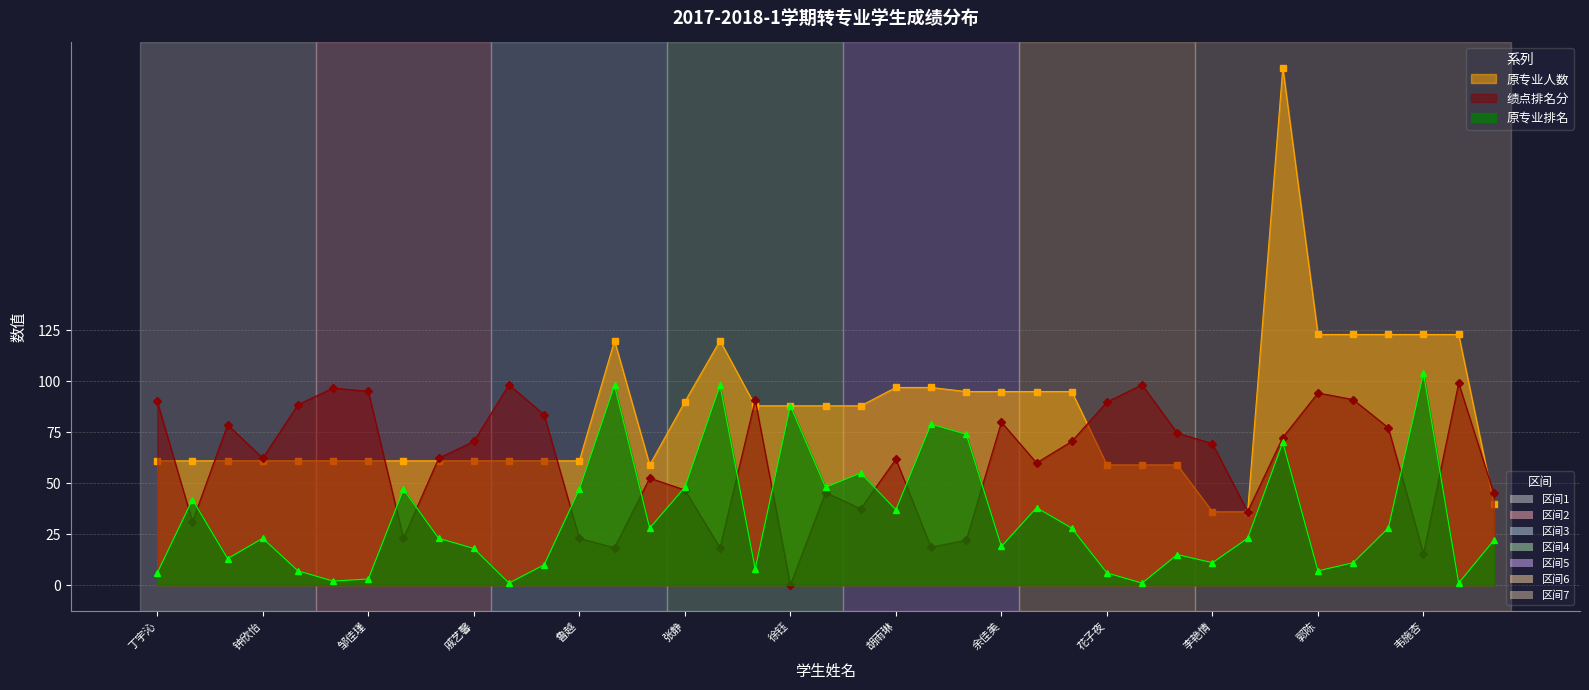

Is the value of 原专业人数 at 花子夜 greater than the value of 原专业排名 at 王奕璎?

Yes